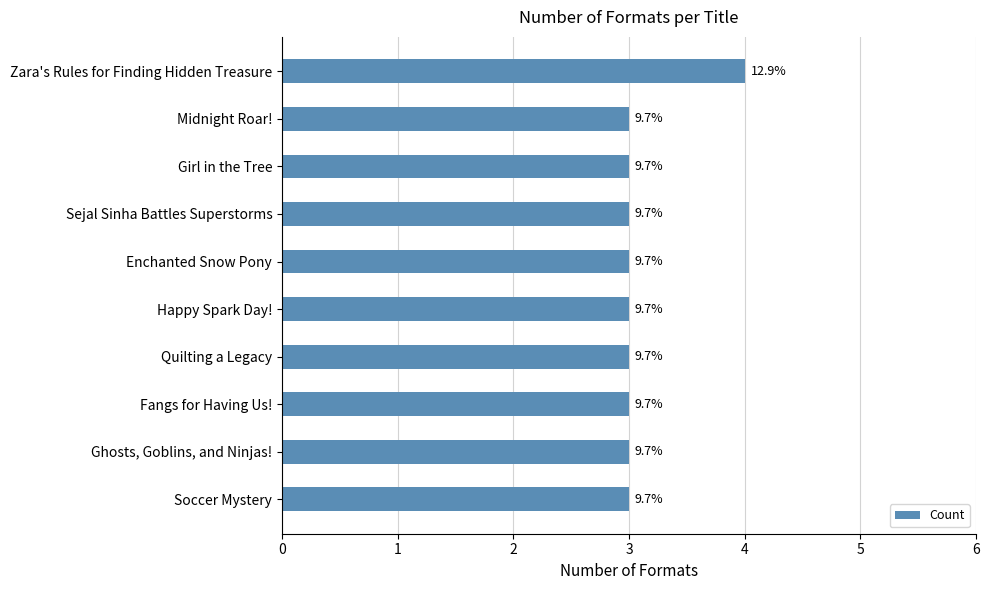

Are the bars horizontal?

Yes